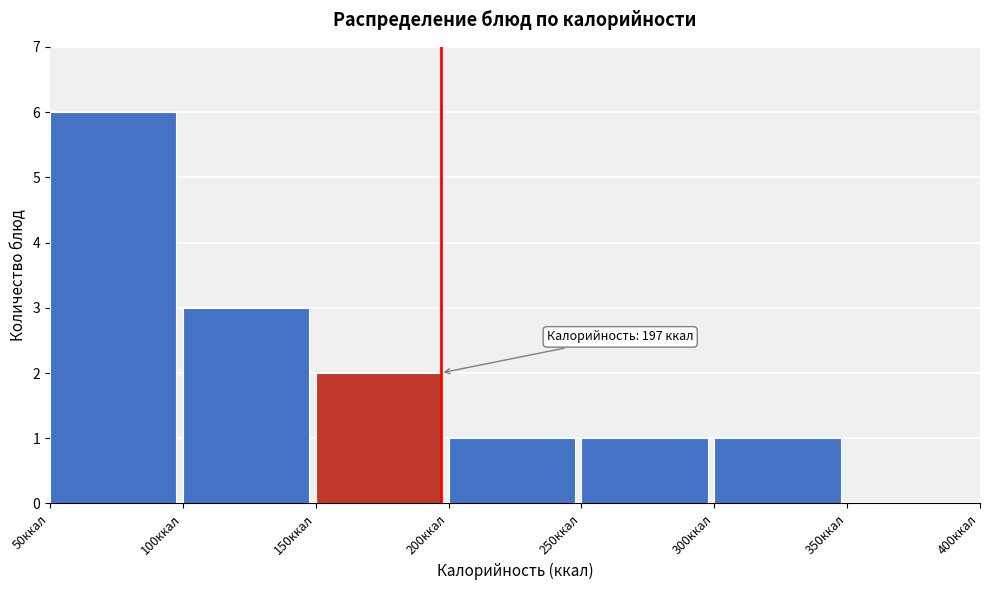

Over which range of the x-axis is the bar tallest?

50 to 100